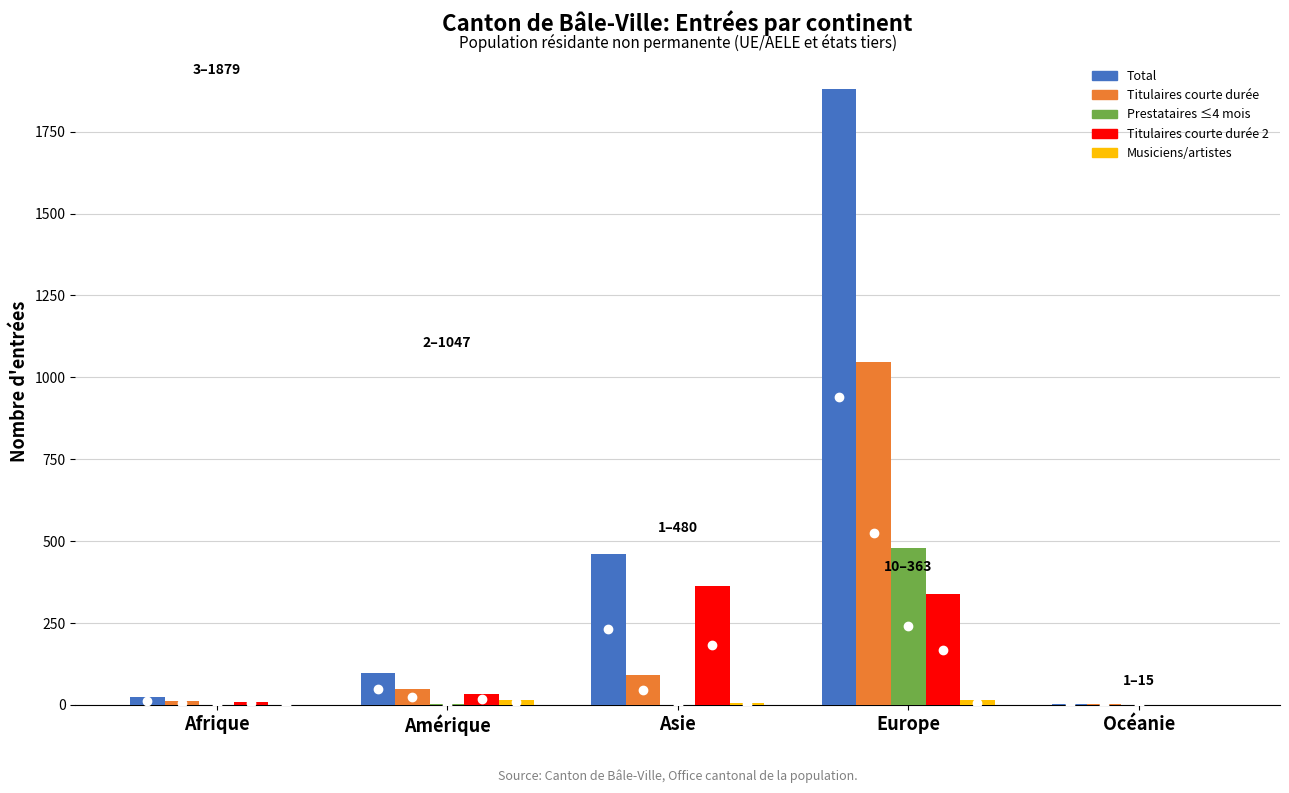

At which category is the sum across all series the highest?

Europe